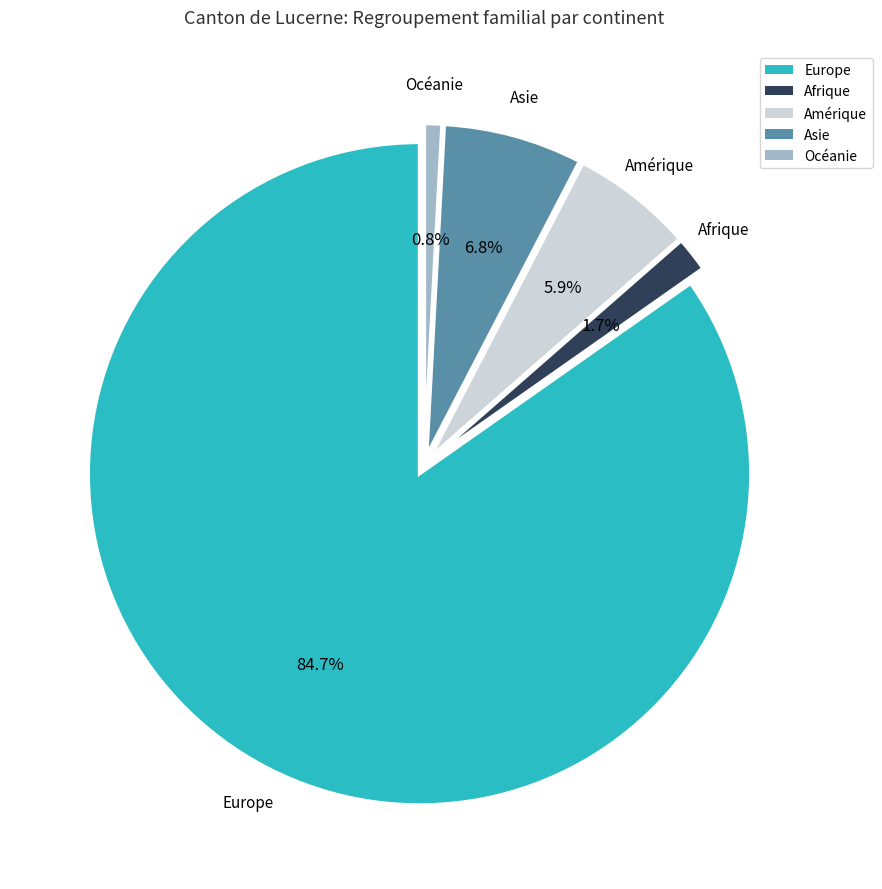

To the nearest percent, what percentage of the pie is Océanie?

1%